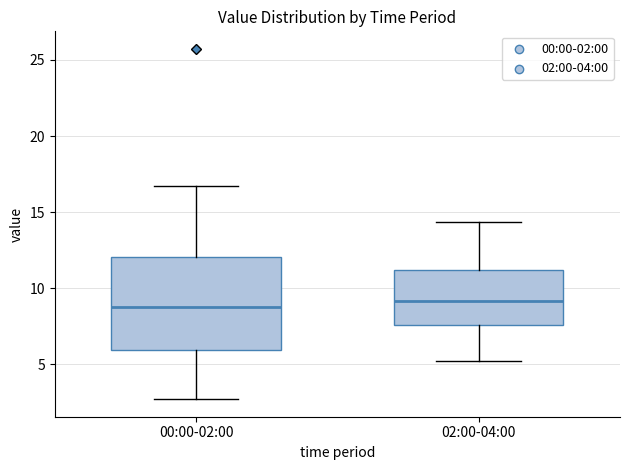

Where is the lower edge of the box for 00:00-02:00 on the y-axis? The values are not printed on the chart, so give them approximately, as read against the axis.

6.0